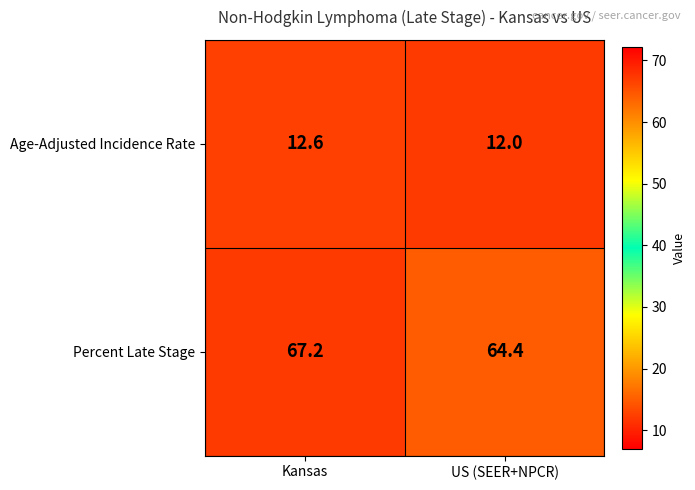

Reading left to right, what are all the values shown in this chart?

Age-Adjusted Incidence Rate: Kansas=12.6	US (SEER+NPCR)=12.0
Percent Late Stage: Kansas=67.2	US (SEER+NPCR)=64.4